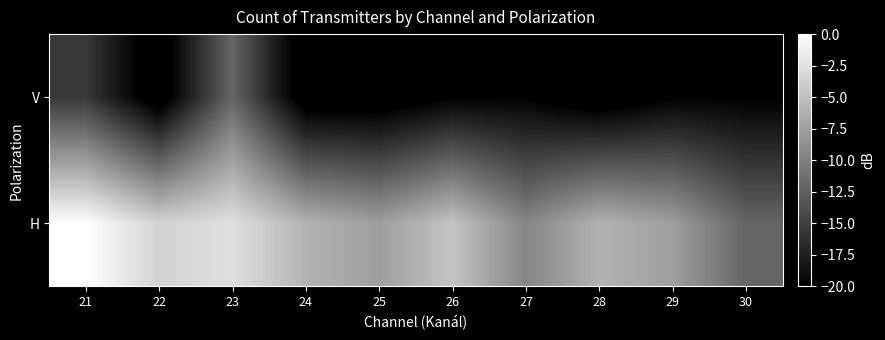

At which category is the sum across all series the highest?

23